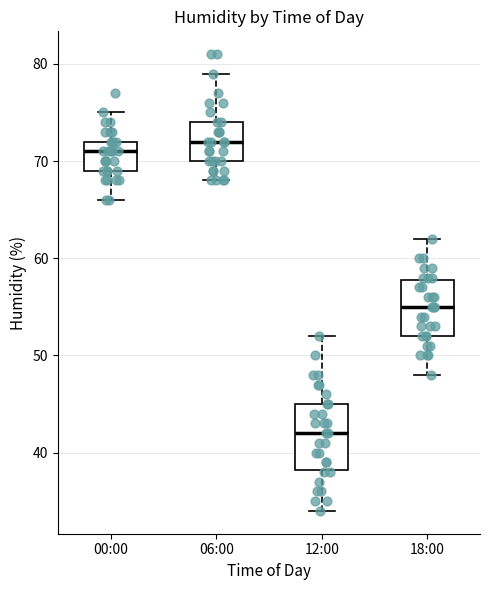

Reading left to right, transcribe this box plot: for each box, give where its median line is, the range the box spans, and where its two whiskers end, as read against the y-axis. The values are not printed on the chart, so give them approximately, as read against the axis.

00:00: median 71, box 69 to 72, whiskers 66 to 75
06:00: median 72, box 70 to 74, whiskers 68 to 79
12:00: median 42, box 38 to 45, whiskers 34 to 52
18:00: median 55, box 52 to 58, whiskers 48 to 62